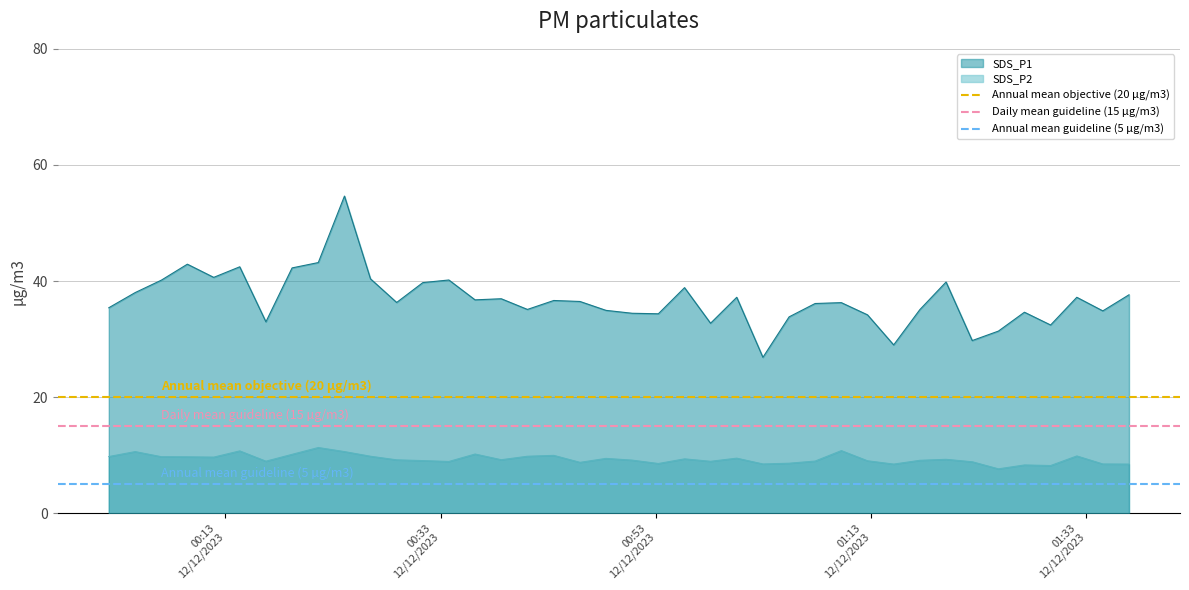

True or false: SDS_P2 and SDS_P1 cross at least once.

False